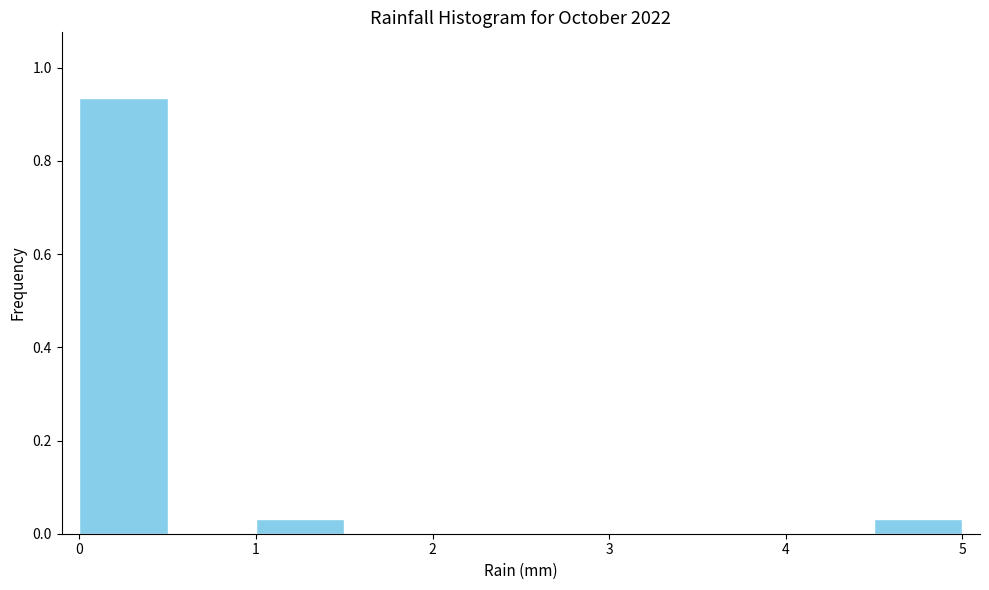

Reading left to right, transcribe this chart: for each bar, give the range it covers on the x-axis and its height. The values are not printed on the chart, so give them approximately, as read against the axis.

0.0 to 0.5: 0.94
0.5 to 1.0: 0
1.0 to 1.5: 0.04
1.5 to 2.0: 0
2.0 to 2.5: 0
2.5 to 3.0: 0
3.0 to 3.5: 0
3.5 to 4.0: 0
4.0 to 4.5: 0
4.5 to 5.0: 0.04